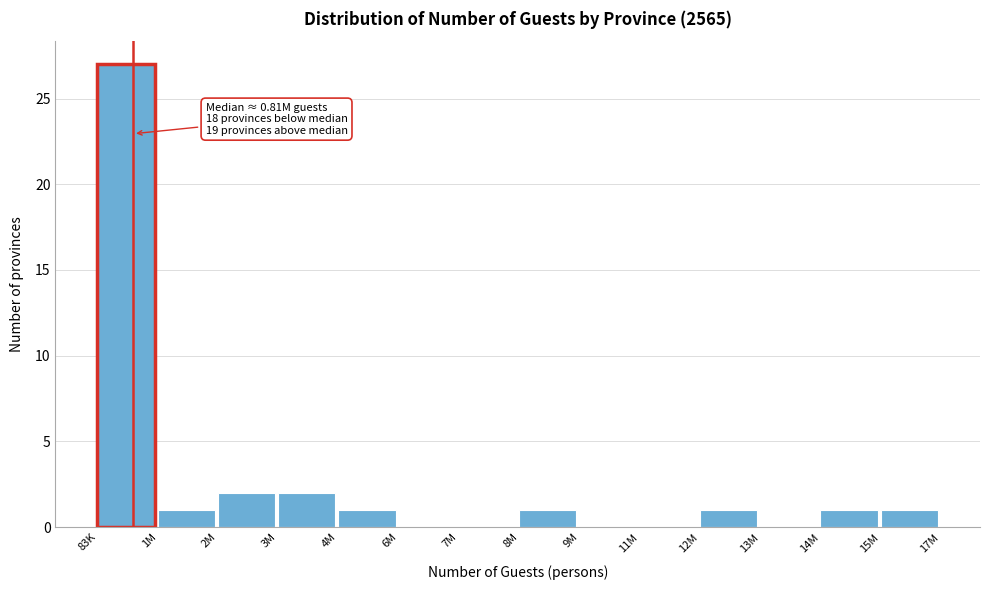

Reading left to right, list all the values displayed in this chart.

83K=27	1M=1	2M=2	3M=2	4M=1	6M=0	7M=0	8M=1	9M=0	11M=0	12M=1	13M=0	14M=1	15M=1